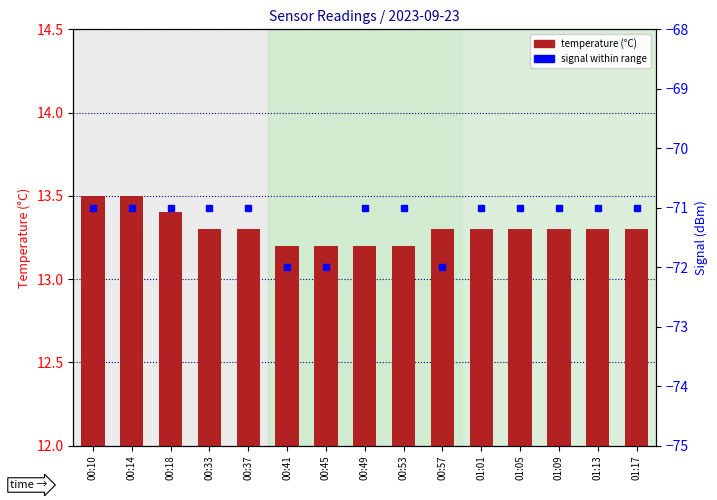

Rank the series by their maximum value, from lowest to highest.

signal (dBm), temperature